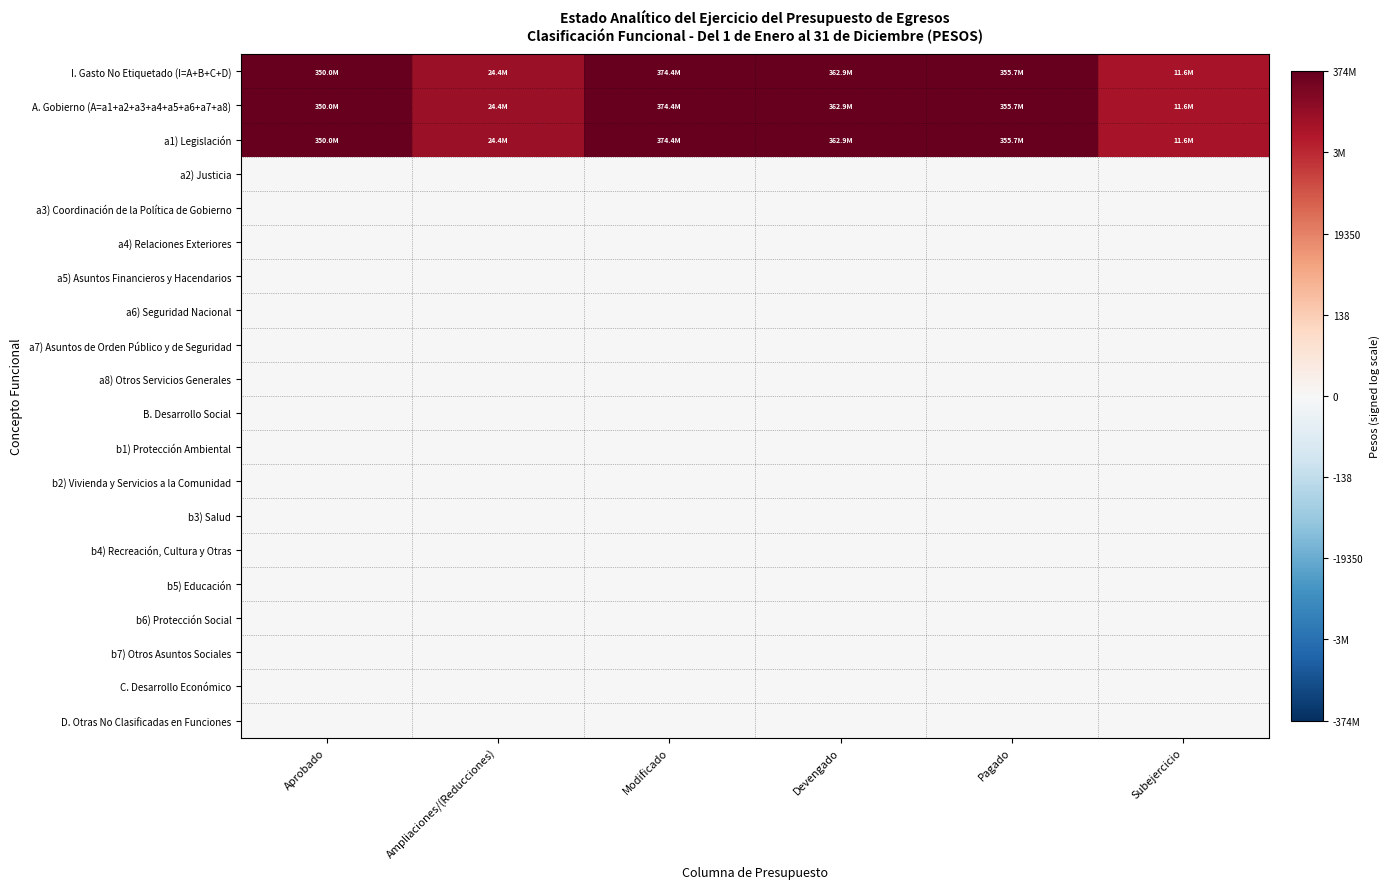

Which series has the largest range (max minus min)?

I. Gasto No Etiquetado (I=A+B+C+D)